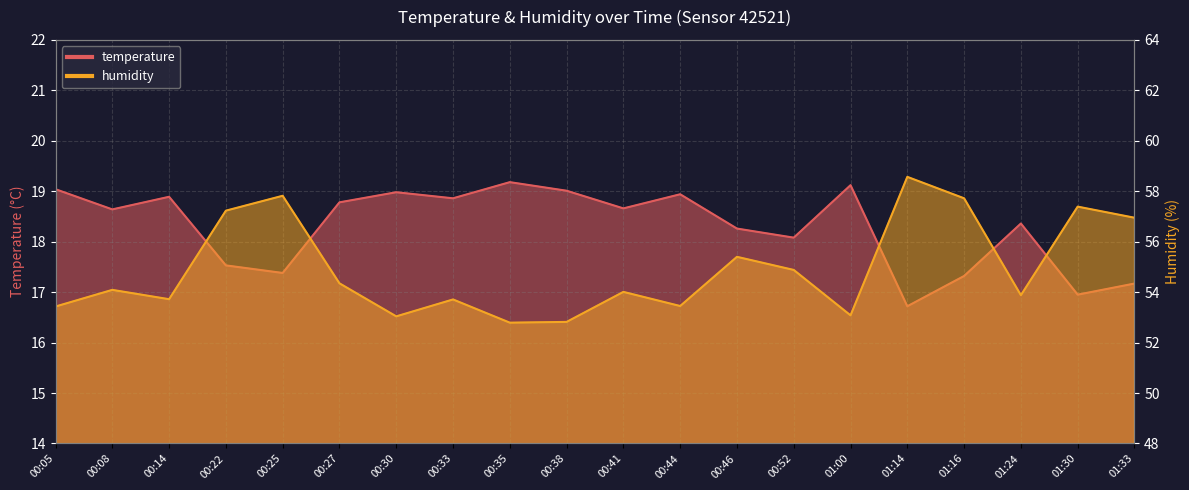

What is the label of the 2nd point from the left?

00:08